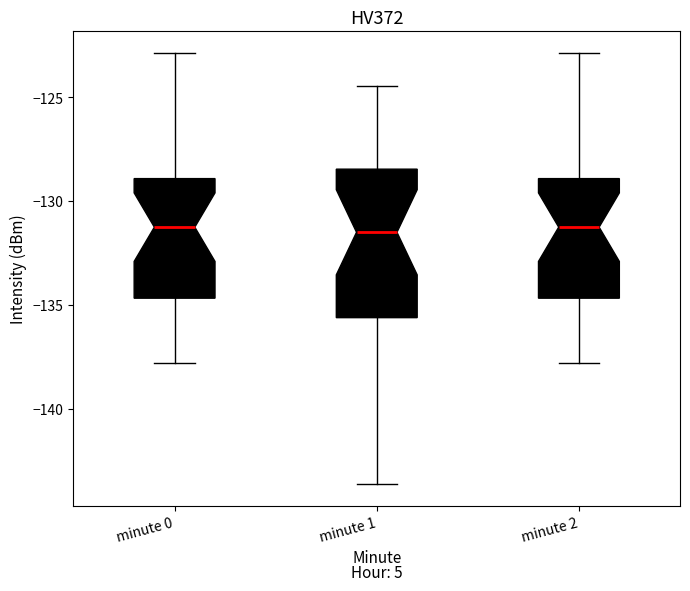

Where does the median line of the box for minute 2 sit on the y-axis? The values are not printed on the chart, so give them approximately, as read against the axis.

-131.5